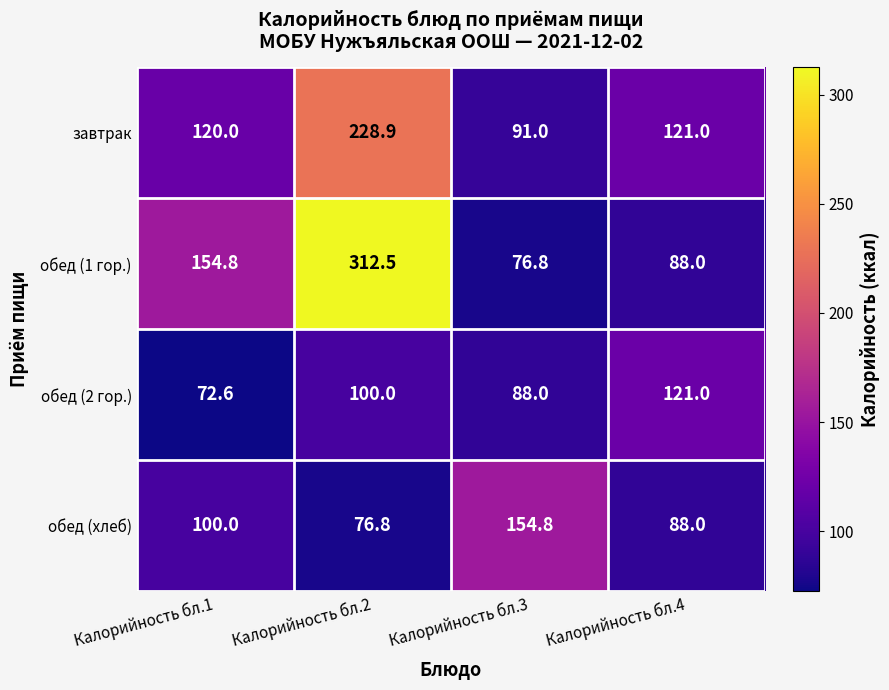

What is the sum of the обед (1 гор.) values at Калорийность бл.4 and Калорийность бл.3?

164.8